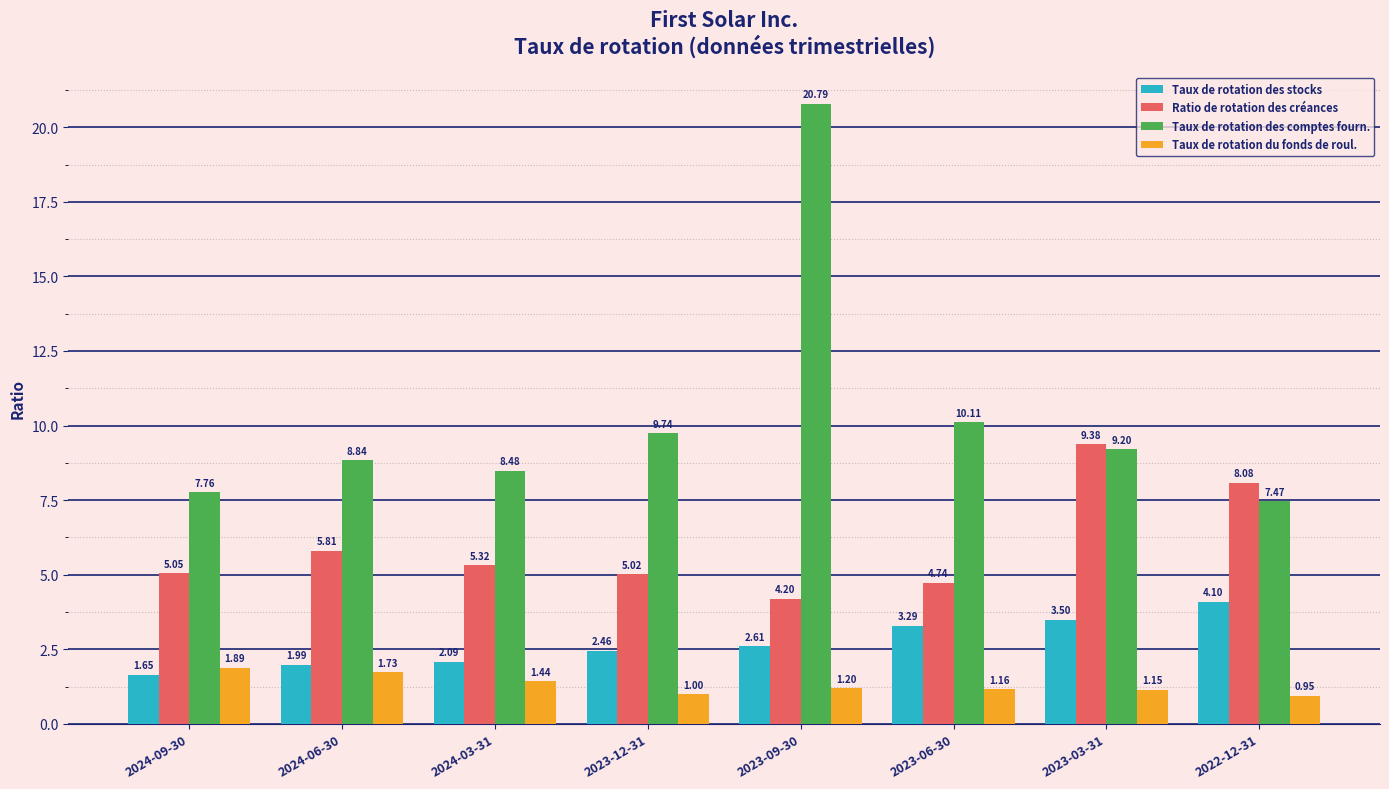

At which label is Taux de rotation du fonds de roul. closest to 1?

2023-12-31